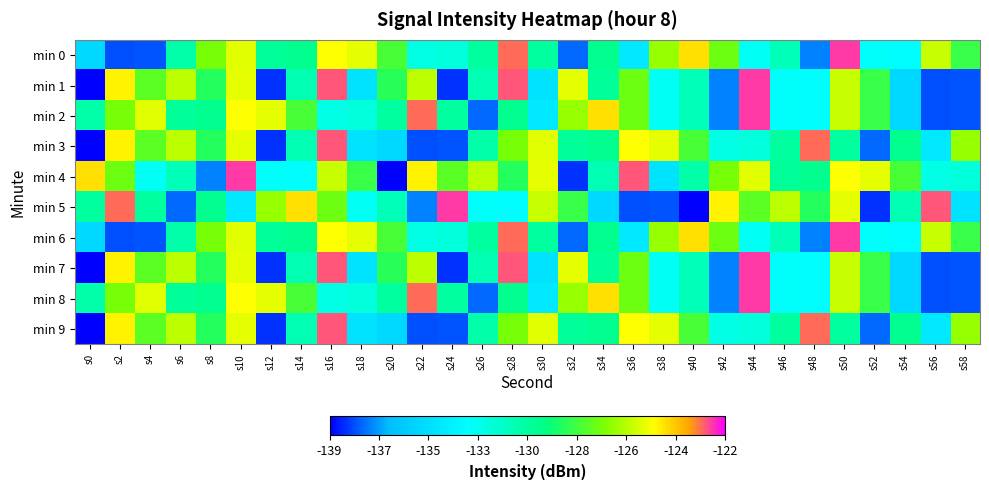

Reading left to right, transcribe all the data shown in this chart.

min 0: s0=-135.1	s2=-137.9	s4=-137.8	s6=-130.7	s8=-127.3	s10=-125.5	s12=-130.3	s14=-130.0	s16=-125.1	s18=-125.5	s20=-128.2	s22=-132.3	s24=-132.1	s26=-130.5	s28=-123.0	s30=-130.4	s32=-137.5	s34=-130.1	s36=-134.2	s38=-126.7	s40=-124.6	s42=-127.5	s44=-132.8	s46=-131.1	s48=-137.3	s50=-122.5	s52=-132.9	s54=-133.0	s56=-126.0	s58=-128.6
min 1: s0=-139.0	s2=-124.9	s4=-127.8	s6=-126.2	s8=-128.9	s10=-125.5	s12=-138.3	s14=-131.0	s16=-122.8	s18=-134.5	s20=-128.9	s22=-126.2	s24=-138.3	s26=-131.0	s28=-122.8	s30=-134.5	s32=-125.5	s34=-130.3	s36=-127.5	s38=-132.8	s40=-131.1	s42=-137.3	s44=-122.5	s46=-132.9	s48=-133.0	s50=-126.0	s52=-128.6	s54=-135.1	s56=-137.9	s58=-137.8
min 2: s0=-130.7	s2=-127.3	s4=-125.5	s6=-130.3	s8=-130.0	s10=-125.1	s12=-125.5	s14=-128.2	s16=-132.3	s18=-132.1	s20=-130.5	s22=-123.0	s24=-130.4	s26=-137.5	s28=-130.1	s30=-134.2	s32=-126.7	s34=-124.6	s36=-127.5	s38=-132.8	s40=-131.1	s42=-137.3	s44=-122.5	s46=-132.9	s48=-133.0	s50=-126.0	s52=-128.6	s54=-135.1	s56=-137.9	s58=-137.8
min 3: s0=-139.0	s2=-124.9	s4=-127.8	s6=-126.2	s8=-128.9	s10=-125.5	s12=-138.3	s14=-131.0	s16=-122.8	s18=-134.5	s20=-135.1	s22=-137.9	s24=-137.8	s26=-130.7	s28=-127.3	s30=-125.5	s32=-130.3	s34=-130.0	s36=-125.1	s38=-125.5	s40=-128.2	s42=-132.3	s44=-132.1	s46=-130.5	s48=-123.0	s50=-130.4	s52=-137.5	s54=-130.1	s56=-134.2	s58=-126.7
min 4: s0=-124.6	s2=-127.5	s4=-132.8	s6=-131.1	s8=-137.3	s10=-122.5	s12=-132.9	s14=-133.0	s16=-126.0	s18=-128.6	s20=-139.0	s22=-124.9	s24=-127.8	s26=-126.2	s28=-128.9	s30=-125.5	s32=-138.3	s34=-131.0	s36=-122.8	s38=-134.5	s40=-130.7	s42=-127.3	s44=-125.5	s46=-130.3	s48=-130.0	s50=-125.1	s52=-125.5	s54=-128.2	s56=-132.3	s58=-132.1
min 5: s0=-130.5	s2=-123.0	s4=-130.4	s6=-137.5	s8=-130.1	s10=-134.2	s12=-126.7	s14=-124.6	s16=-127.5	s18=-132.8	s20=-131.1	s22=-137.3	s24=-122.5	s26=-132.9	s28=-133.0	s30=-126.0	s32=-128.6	s34=-135.1	s36=-137.9	s38=-137.8	s40=-139.0	s42=-124.9	s44=-127.8	s46=-126.2	s48=-128.9	s50=-125.5	s52=-138.3	s54=-131.0	s56=-122.8	s58=-134.5
min 6: s0=-135.1	s2=-137.9	s4=-137.8	s6=-130.7	s8=-127.3	s10=-125.5	s12=-130.3	s14=-130.0	s16=-125.1	s18=-125.5	s20=-128.2	s22=-132.3	s24=-132.1	s26=-130.5	s28=-123.0	s30=-130.4	s32=-137.5	s34=-130.1	s36=-134.2	s38=-126.7	s40=-124.6	s42=-127.5	s44=-132.8	s46=-131.1	s48=-137.3	s50=-122.5	s52=-132.9	s54=-133.0	s56=-126.0	s58=-128.6
min 7: s0=-139.0	s2=-124.9	s4=-127.8	s6=-126.2	s8=-128.9	s10=-125.5	s12=-138.3	s14=-131.0	s16=-122.8	s18=-134.5	s20=-128.9	s22=-126.2	s24=-138.3	s26=-131.0	s28=-122.8	s30=-134.5	s32=-125.5	s34=-130.3	s36=-127.5	s38=-132.8	s40=-131.1	s42=-137.3	s44=-122.5	s46=-132.9	s48=-133.0	s50=-126.0	s52=-128.6	s54=-135.1	s56=-137.9	s58=-137.8
min 8: s0=-130.7	s2=-127.3	s4=-125.5	s6=-130.3	s8=-130.0	s10=-125.1	s12=-125.5	s14=-128.2	s16=-132.3	s18=-132.1	s20=-130.5	s22=-123.0	s24=-130.4	s26=-137.5	s28=-130.1	s30=-134.2	s32=-126.7	s34=-124.6	s36=-127.5	s38=-132.8	s40=-131.1	s42=-137.3	s44=-122.5	s46=-132.9	s48=-133.0	s50=-126.0	s52=-128.6	s54=-135.1	s56=-137.9	s58=-137.8
min 9: s0=-139.0	s2=-124.9	s4=-127.8	s6=-126.2	s8=-128.9	s10=-125.5	s12=-138.3	s14=-131.0	s16=-122.8	s18=-134.5	s20=-135.1	s22=-137.9	s24=-137.8	s26=-130.7	s28=-127.3	s30=-125.5	s32=-130.3	s34=-130.0	s36=-125.1	s38=-125.5	s40=-128.2	s42=-132.3	s44=-132.1	s46=-130.5	s48=-123.0	s50=-130.4	s52=-137.5	s54=-130.1	s56=-134.2	s58=-126.7